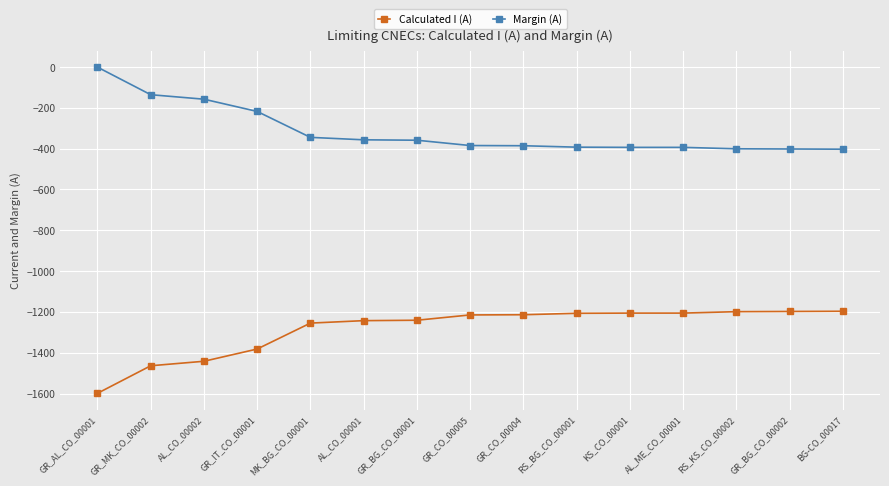

What is the minimum value shown in the chart?

-1599